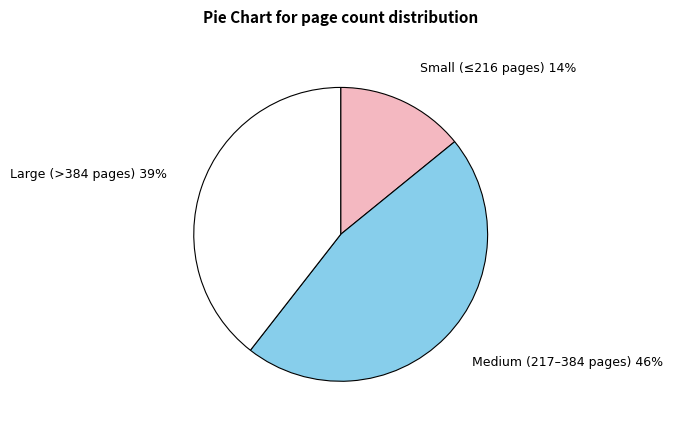

What is the smallest slice in the pie chart?

Small (≤216 pages)